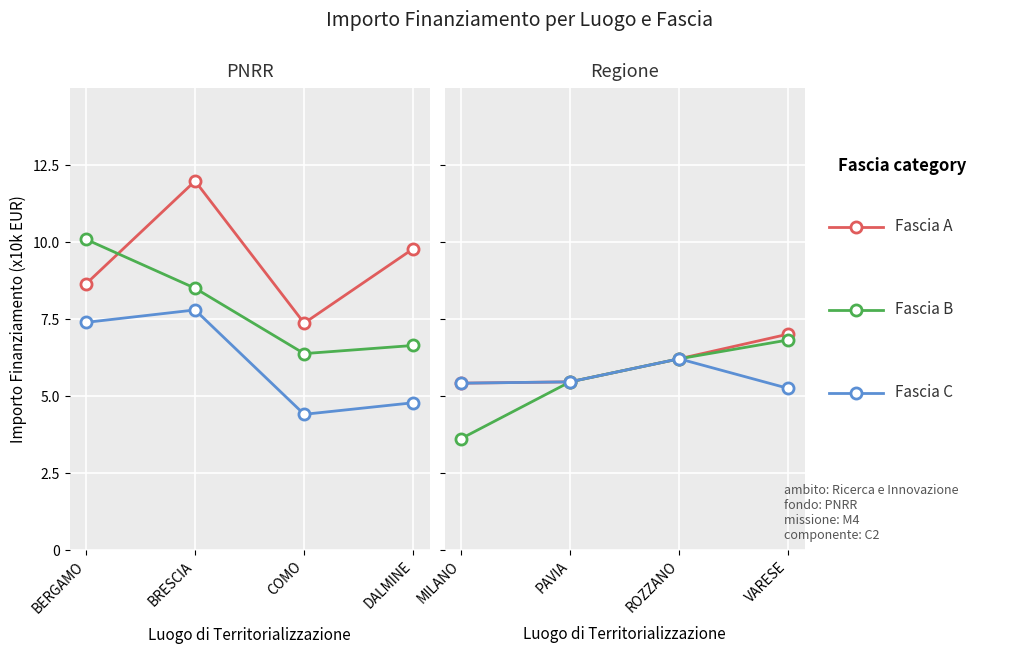

What is the sum of the Fascia C values at ROZZANO and MILANO?

11.6